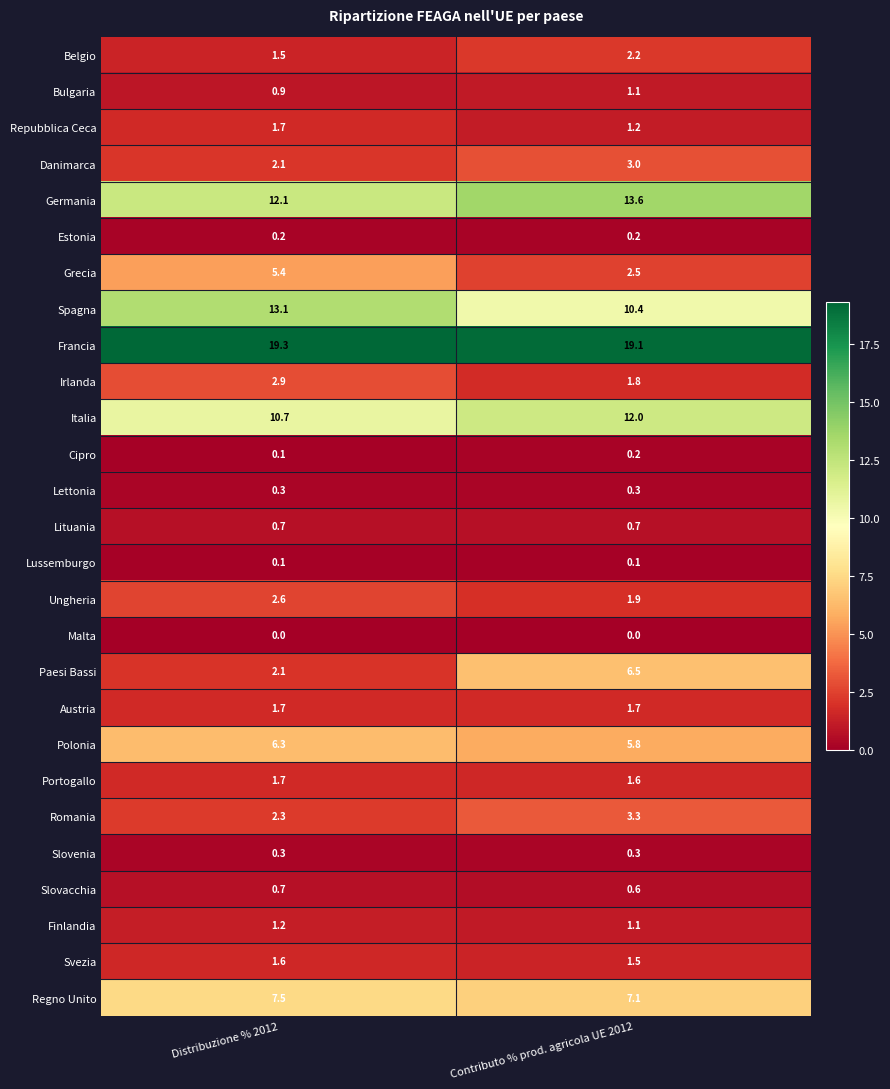

What is the sum of the Austria values at Contributo % prod. agricola UE 2012 and Distribuzione % 2012?

3.4